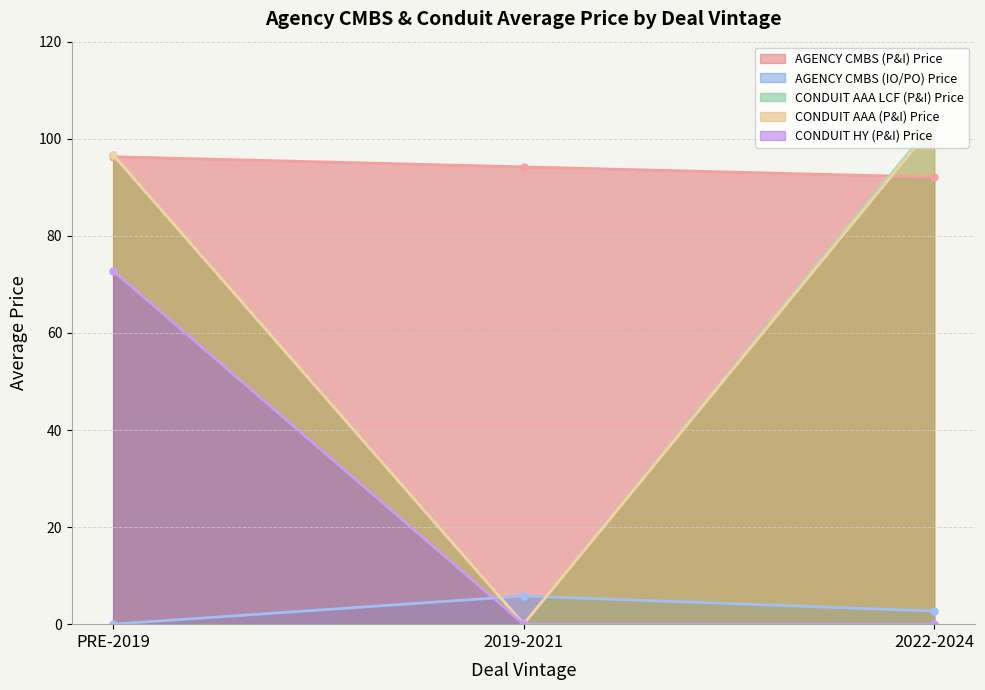

What is the difference between the maximum and second lowest values in the CONDUIT HY (P&I) Price series?

72.8